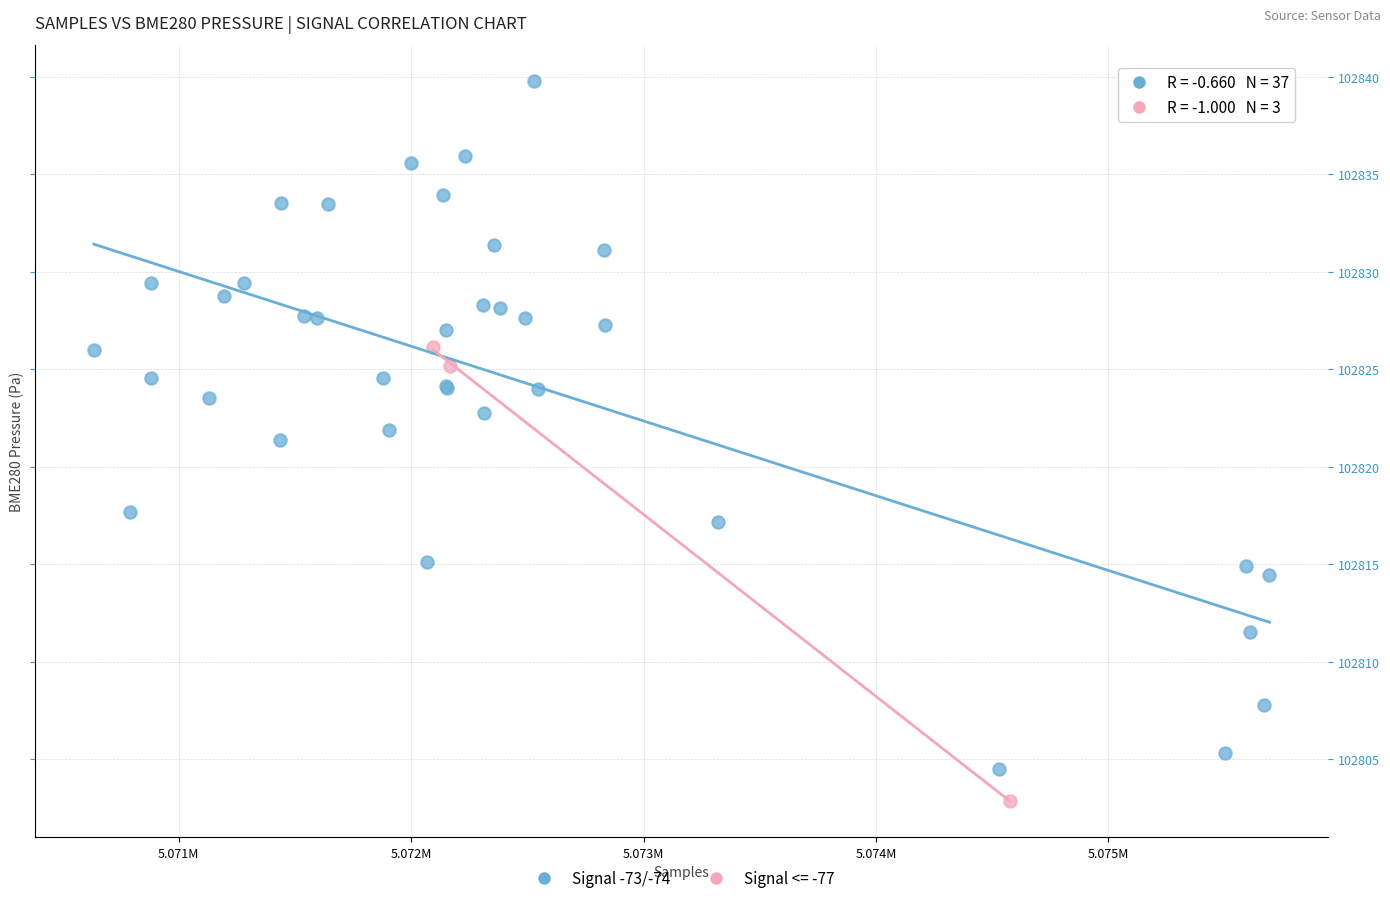

Which series reaches the maximum Y coordinate?

Signal -73/-74